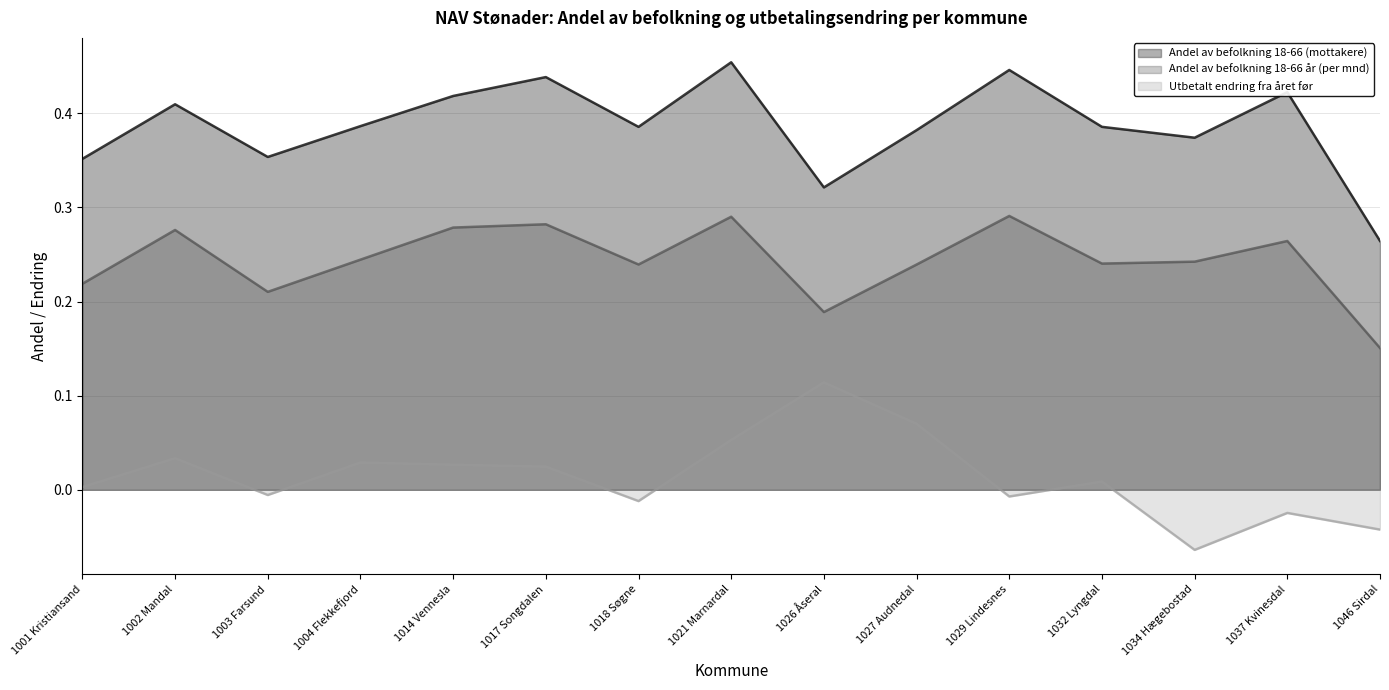

What is the sum of all Utbetalt endring fra året før values?

0.2